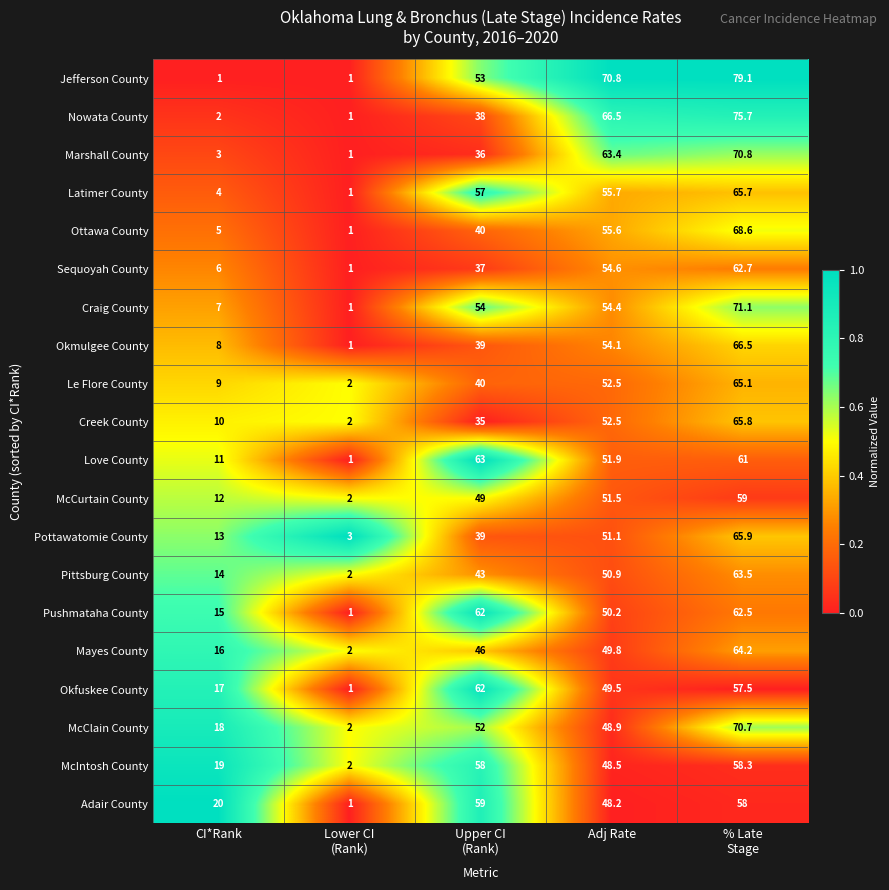

True or false: Sequoyah County has a value of 10.4 at CI*Rank.

False